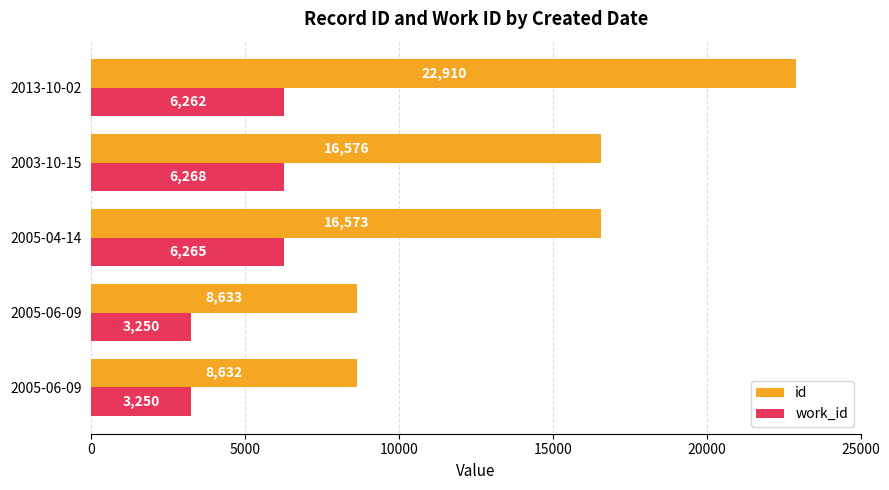

How many distinct data groups are displayed?

2